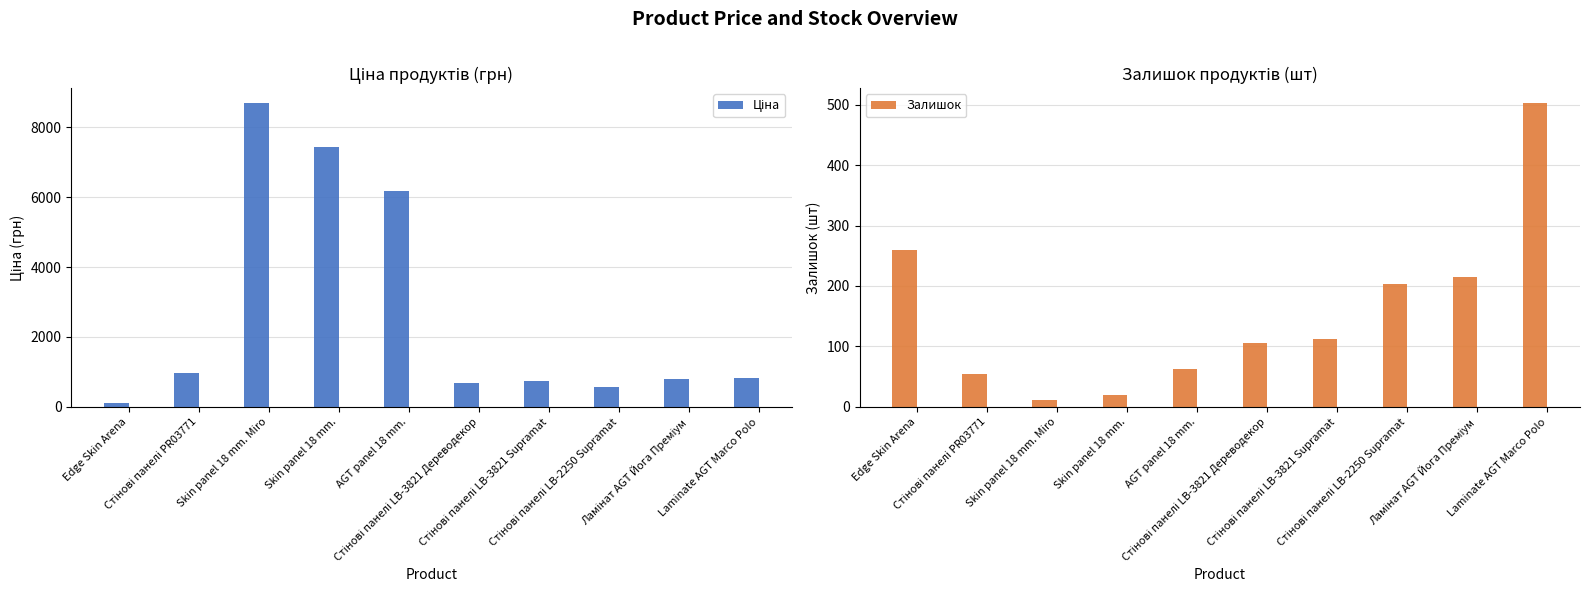

True or false: Залишок has a value of 16.6 at Skin panel 18 mm. Miro.

False